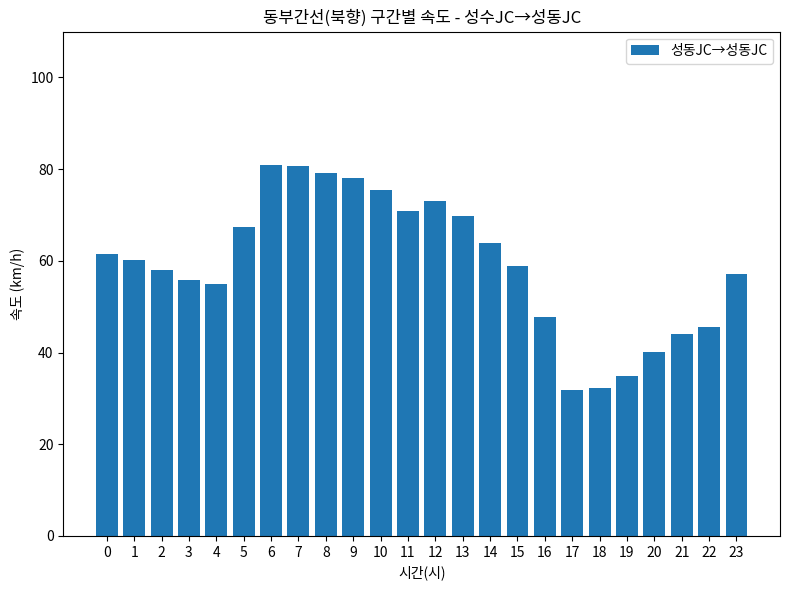

What is the sum of the values at 0 and 22?

106.9